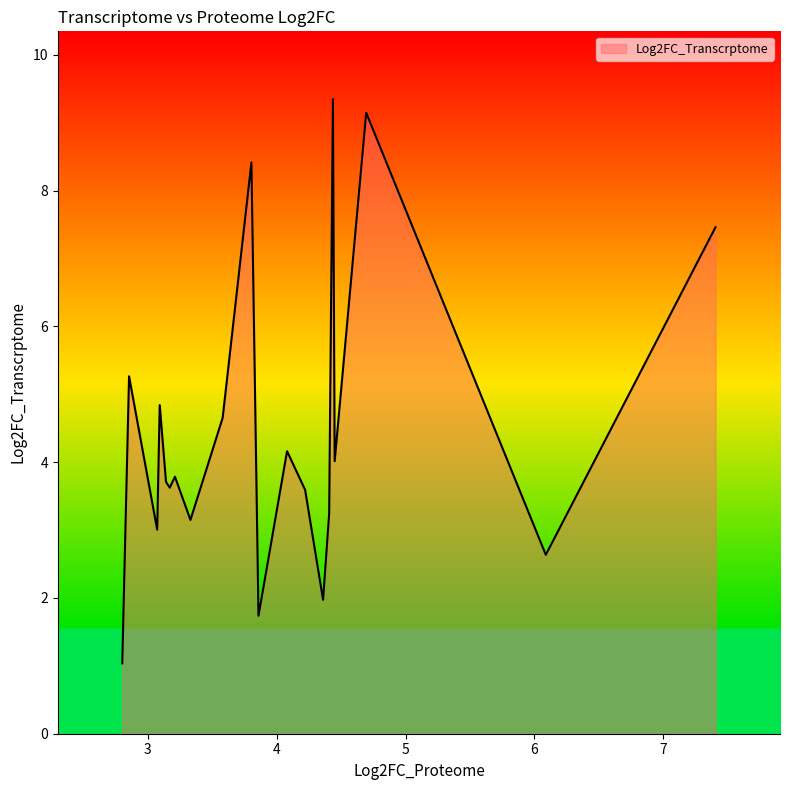

What is the difference between the maximum and minimum values?

8.3